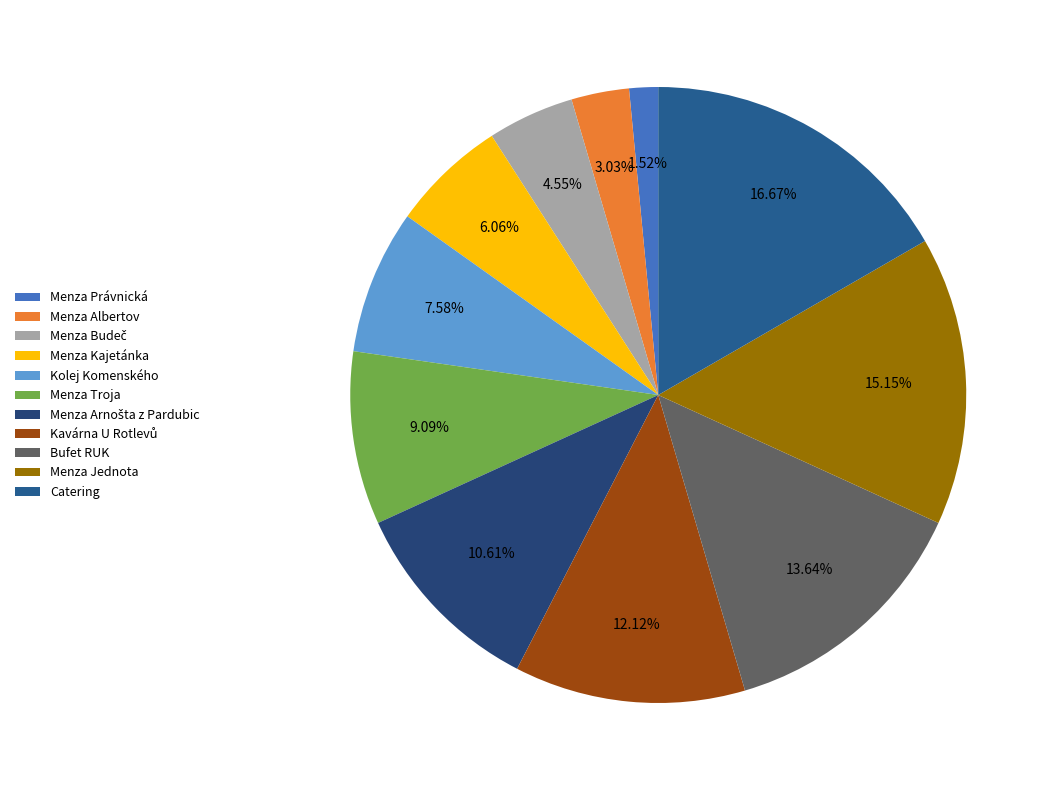

What is the total percentage of Menza Troja and Kavárna U Rotlevů?

21.2%